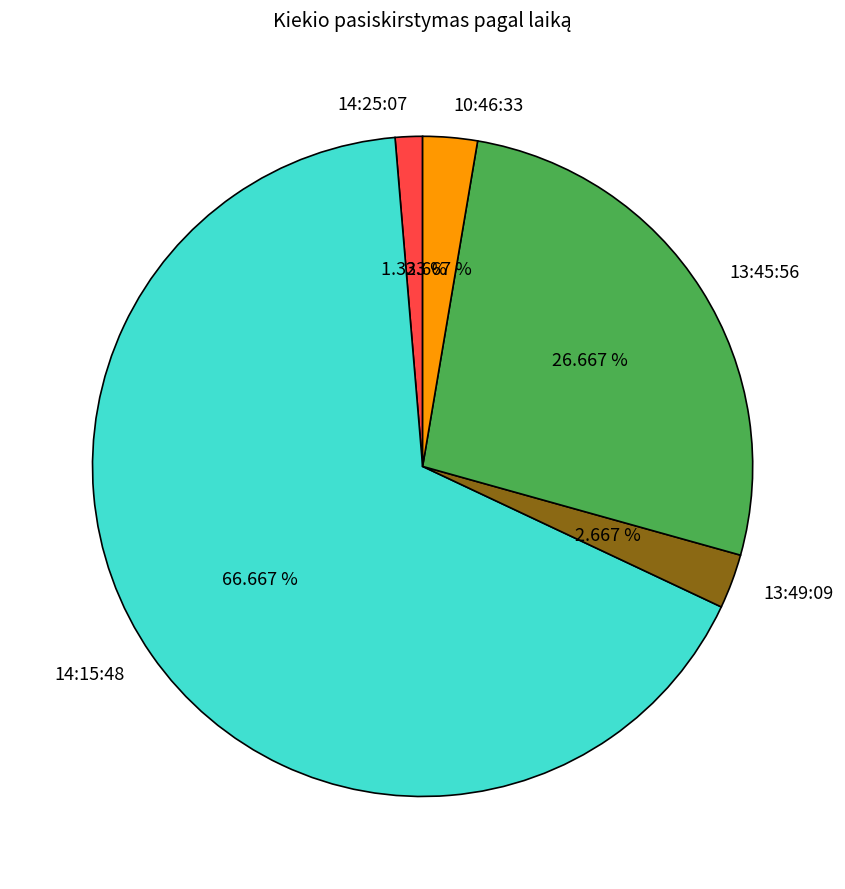

Between 14:15:48 and 13:45:56, which is larger?

14:15:48